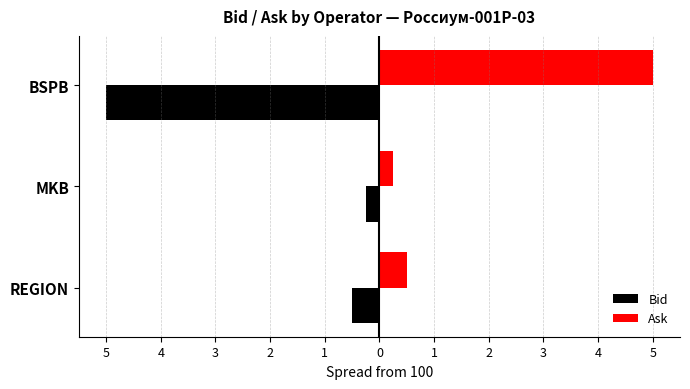

Reading left to right, what are all the values shown in this chart?

Bid: -0.5	-0.2	-5.0
Ask: 0.5	0.2	5.0